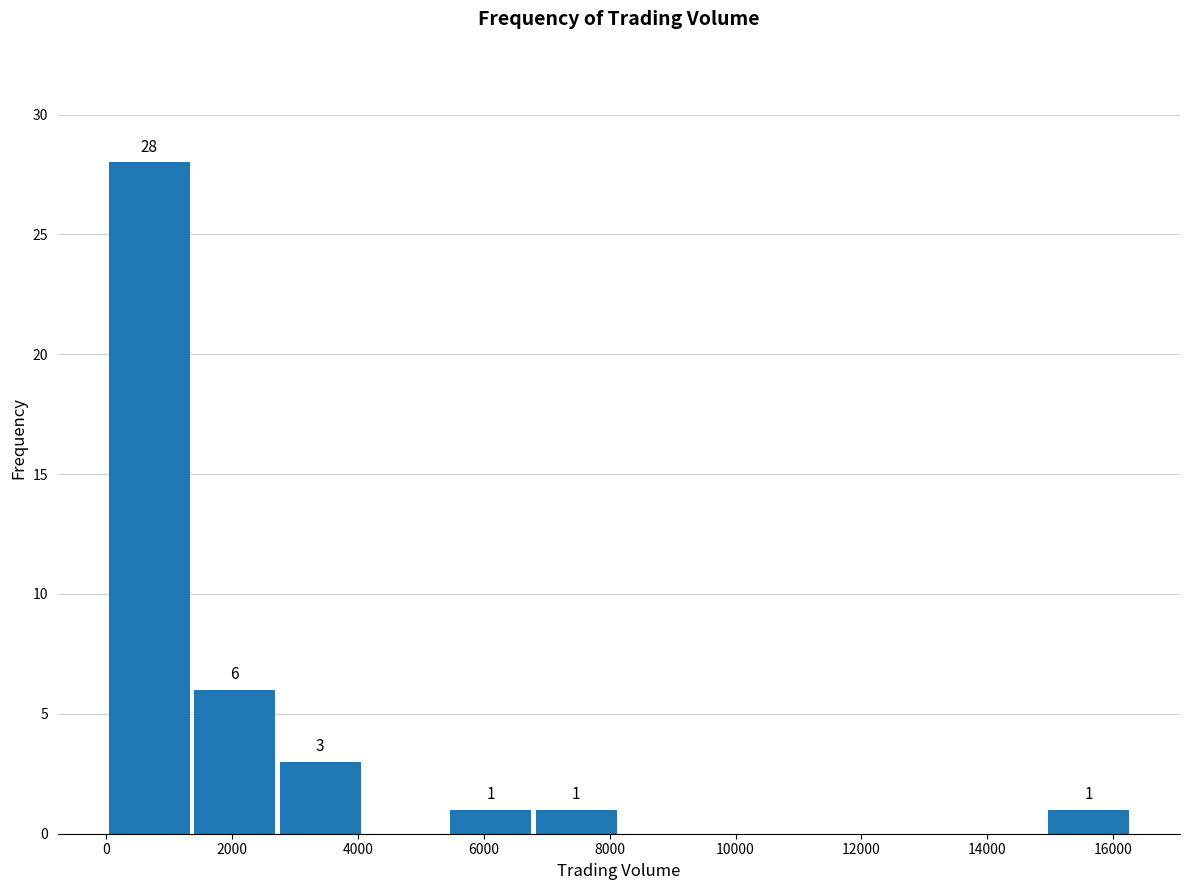

Which range on the x-axis has the tallest bar?

0 to 1400